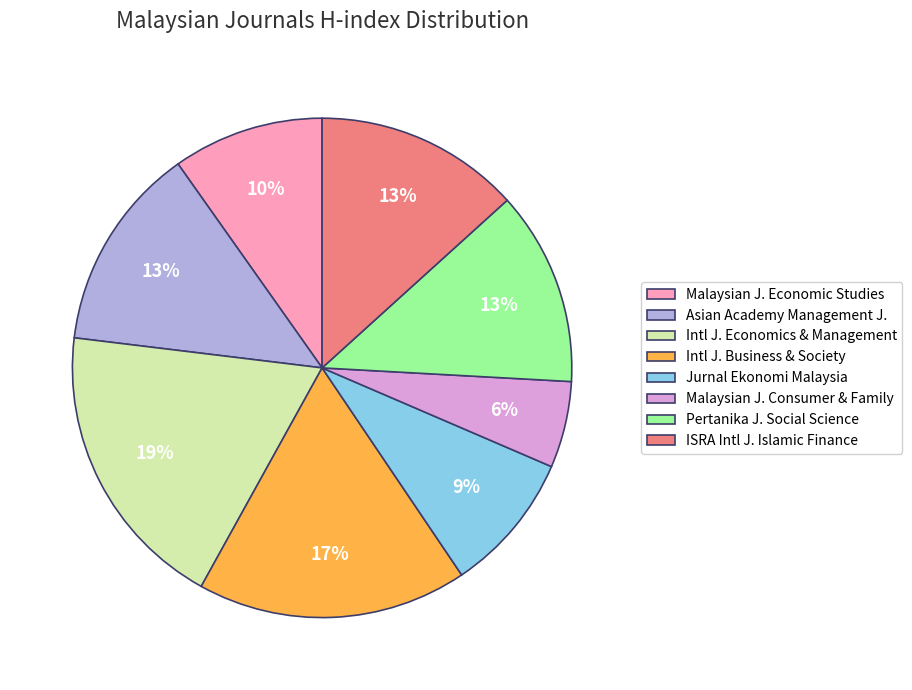

What percentage is the Malaysian J. Economic Studies slice, to the nearest percent?

10%